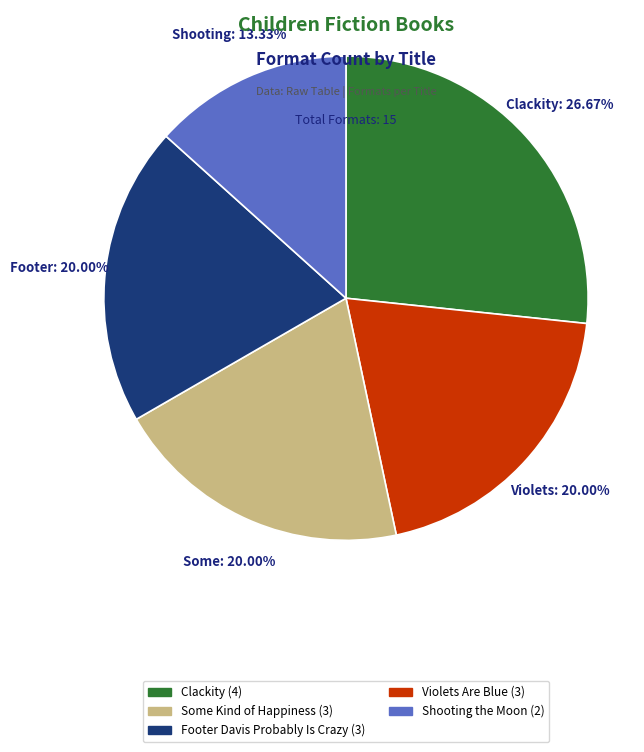

Is there any slice that represents more than half of the pie?

No